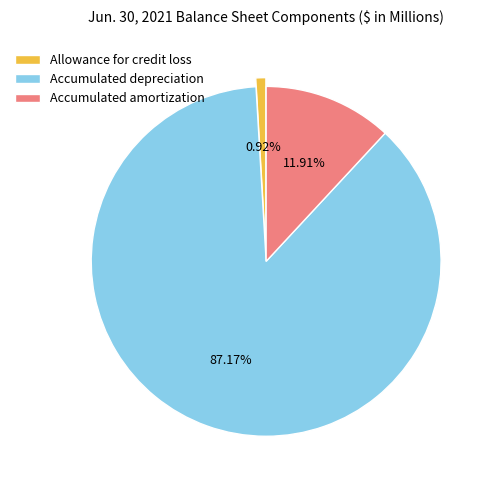

Which slice is the smallest?

Allowance for credit loss